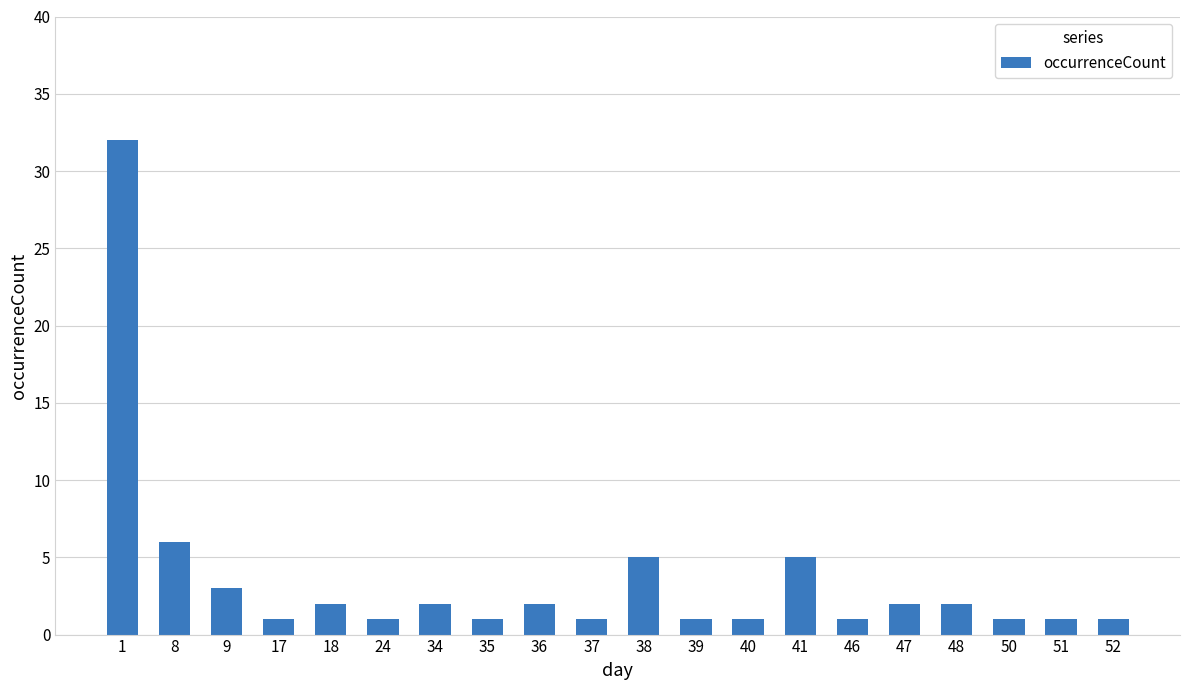

Are the bars horizontal?

No